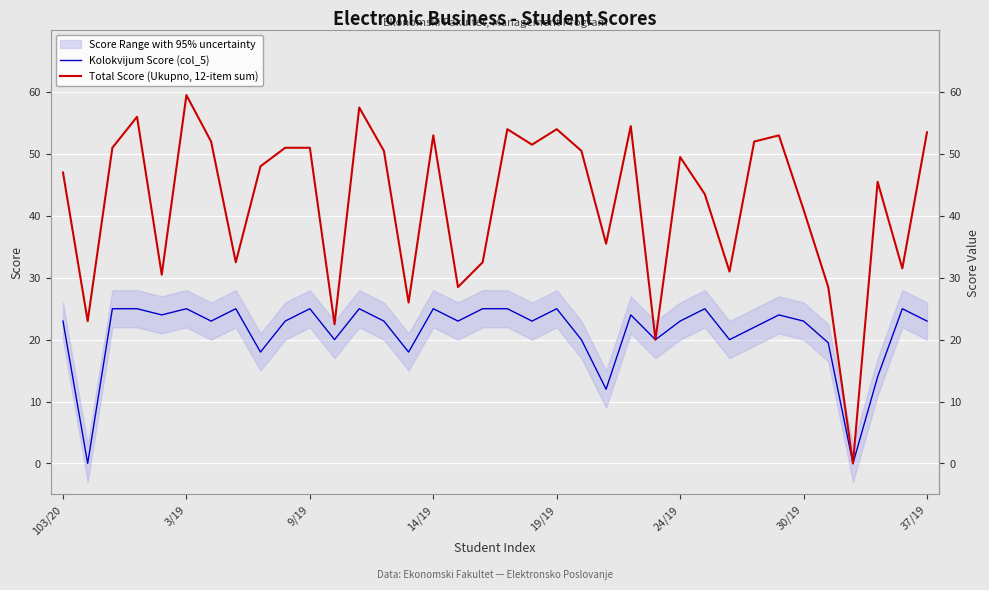

True or false: Total Score (Ukupno, 12-item sum) and Kolokvijum Score (col_5) intersect in this chart.

False